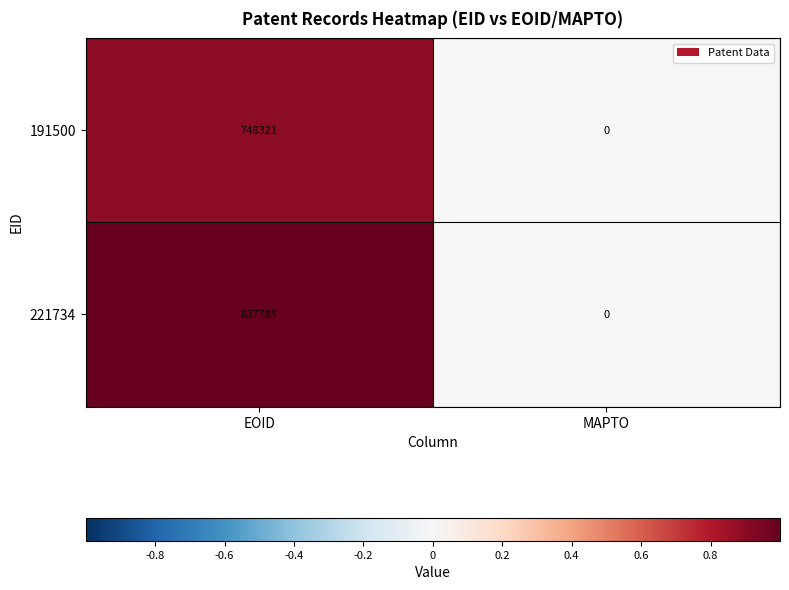

At which label is 191500 closest to 374160?

MAPTO